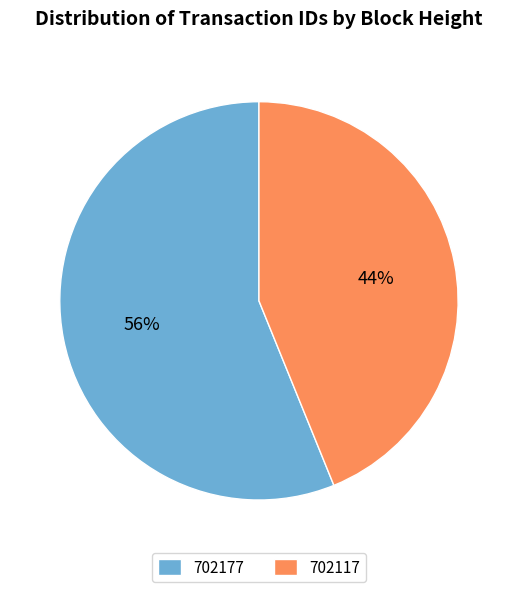

Does any single category account for the majority?

Yes